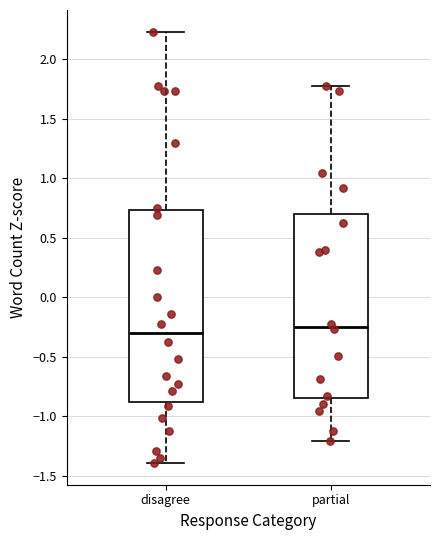

Which box is the tallest, from its lower edge to its upper edge?

disagree